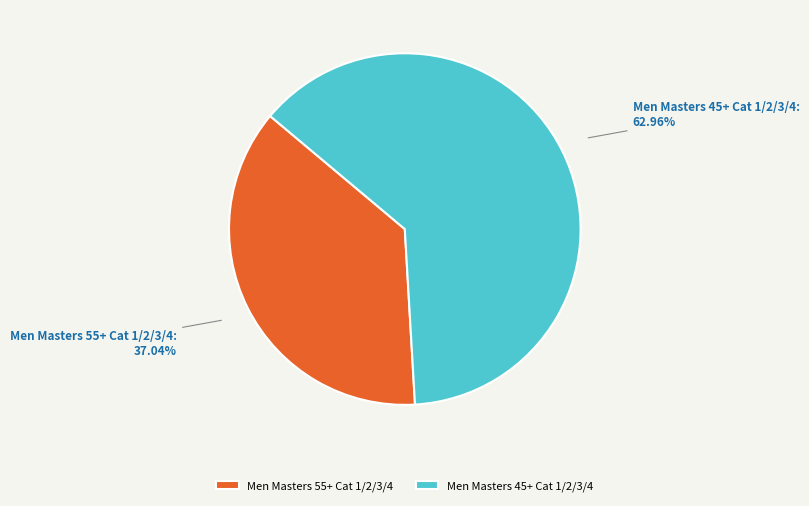

What is the smallest slice in the pie chart?

Men Masters 55+ Cat 1/2/3/4